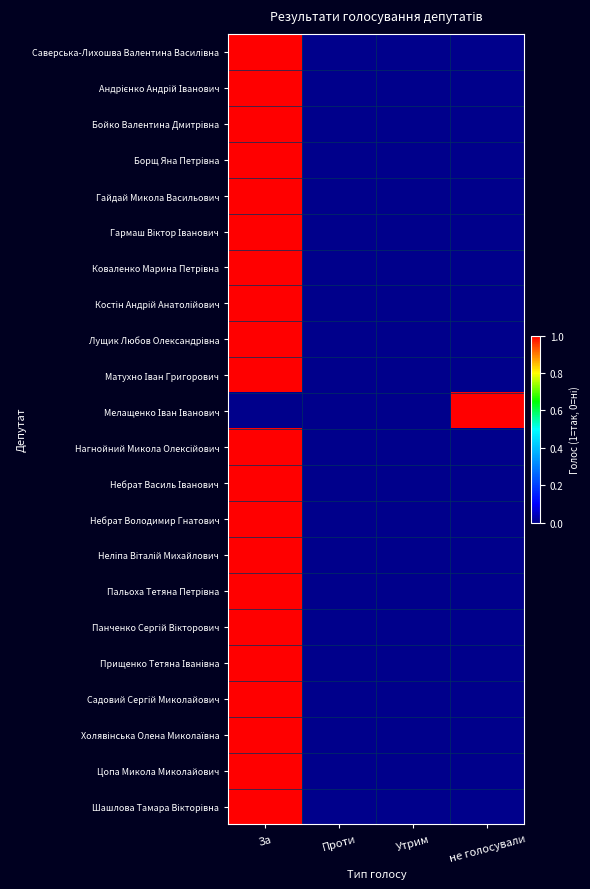

What is the difference between the highest and lowest values at не голосували?

1